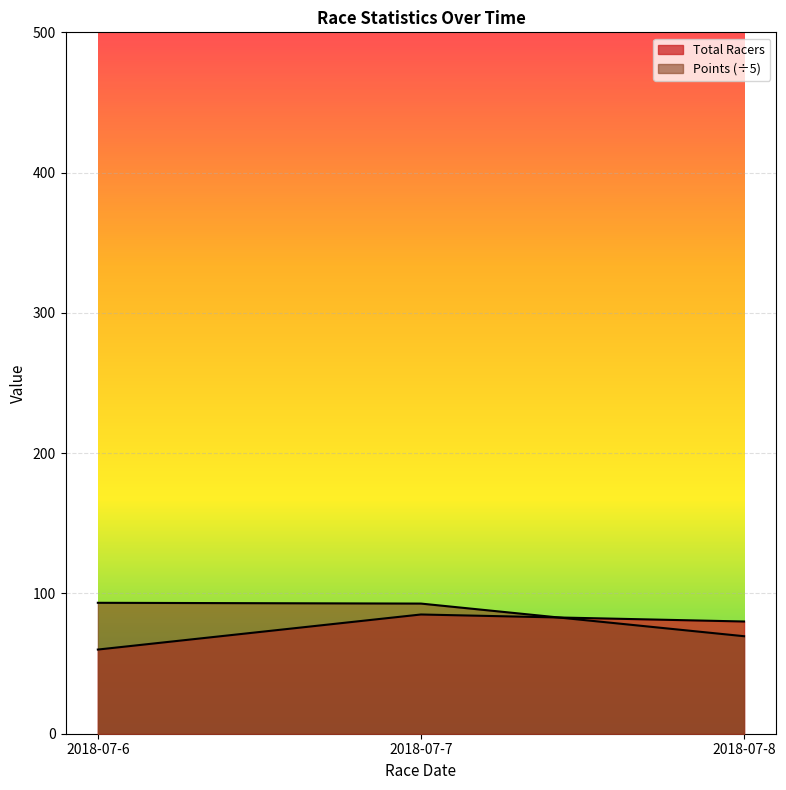

What is the maximum value shown in the chart?

93.3